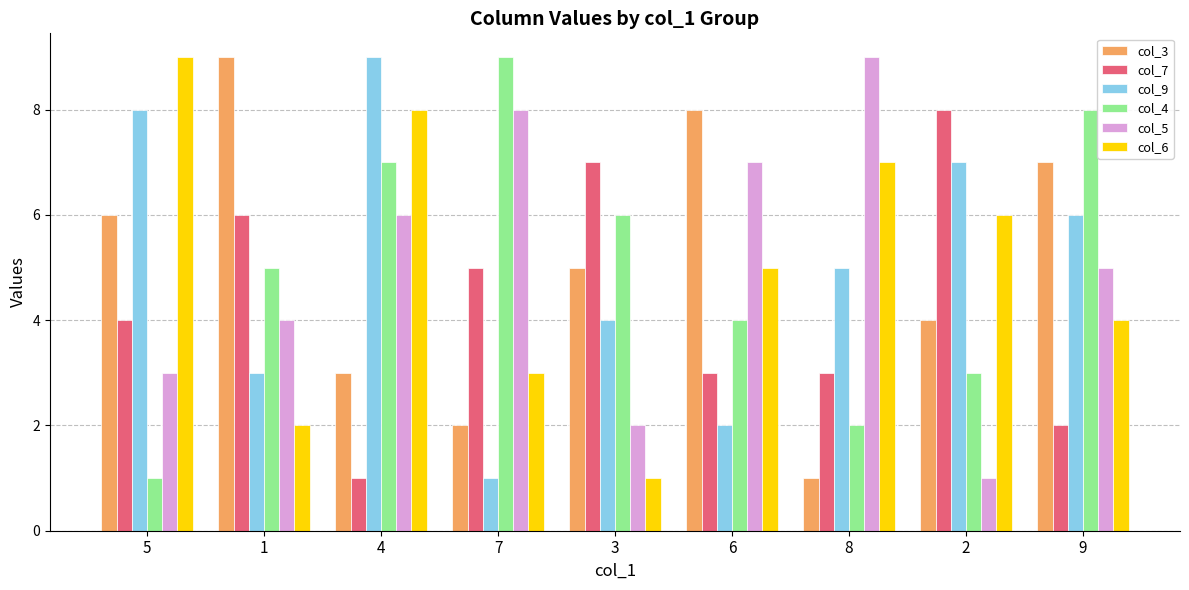

What value does the col_6 series have at 5?

9